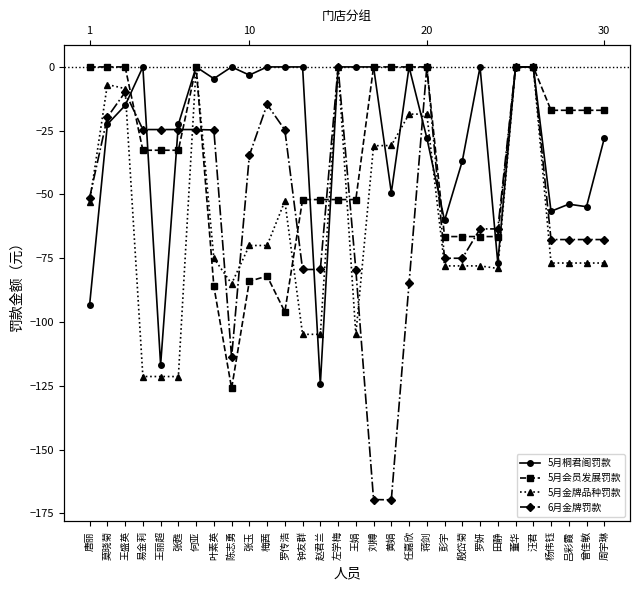

What is the value of the 5月金牌品种罚款 point at the 4th from the left?

-121.4